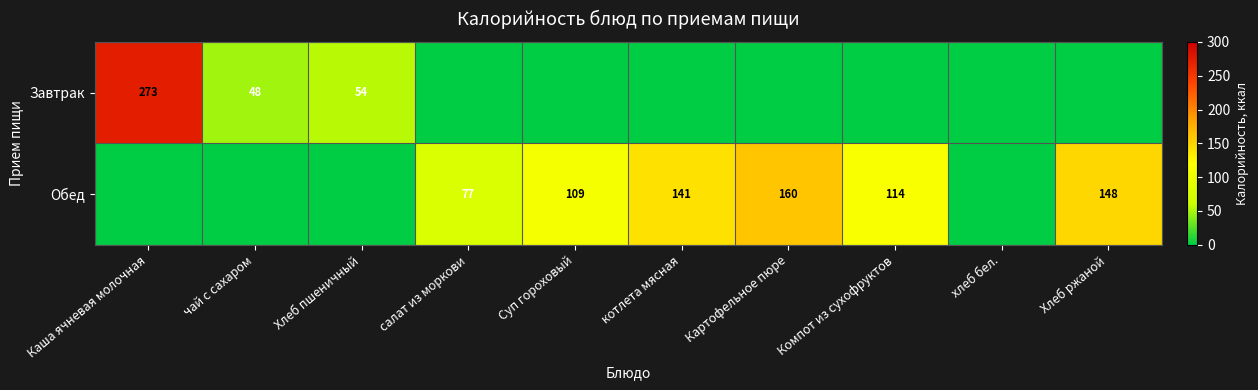

True or false: Обед has a value of 109 at Суп гороховый.

True